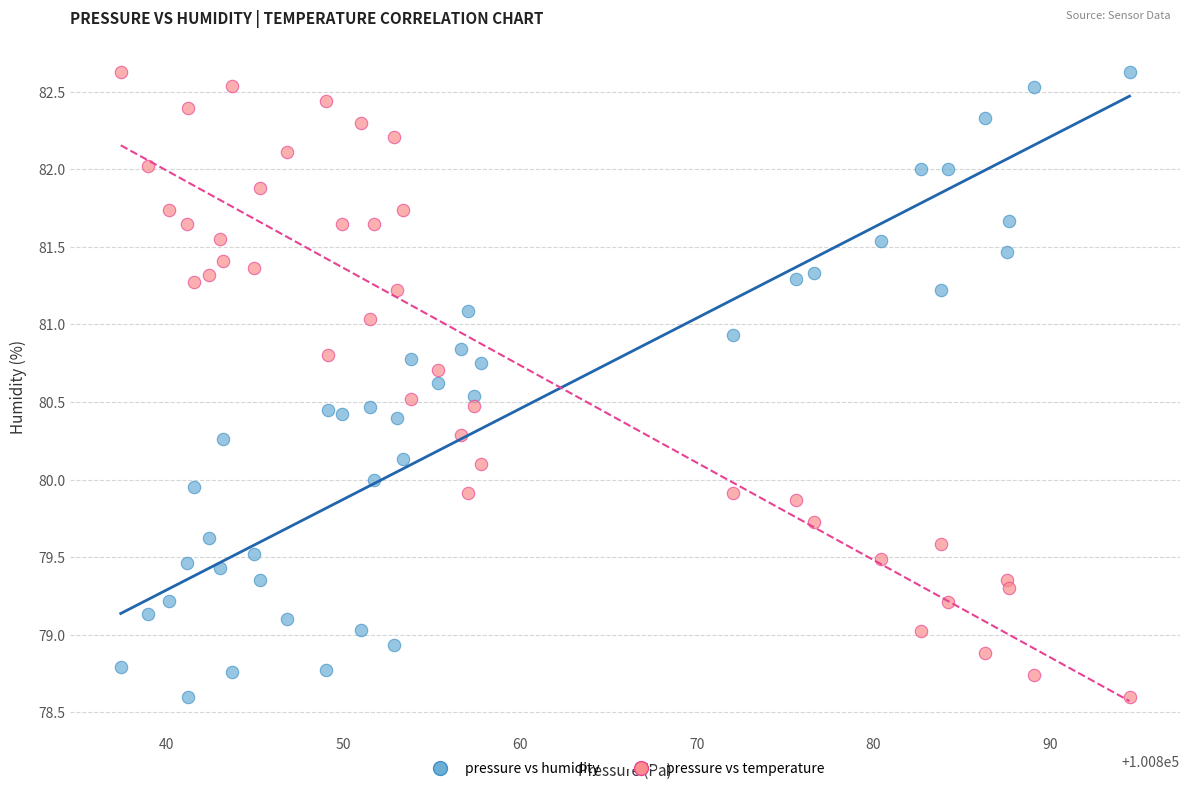

What are all the series names shown in the legend?

pressure vs humidity, pressure vs temperature